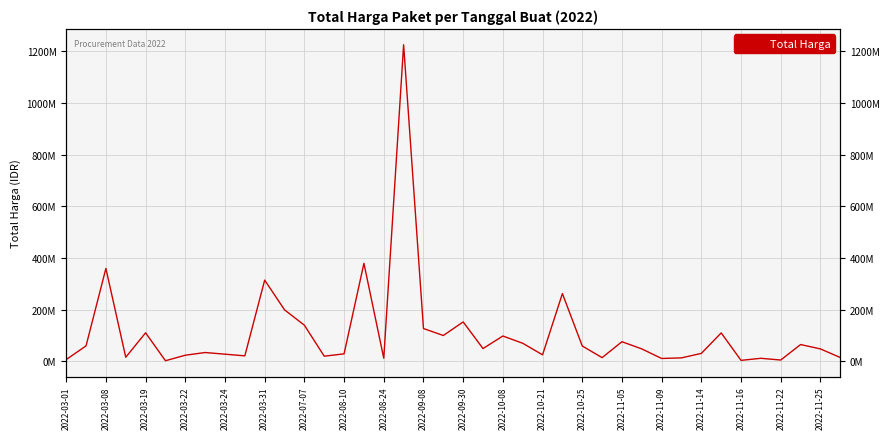

How many values exceed 48140000?

19